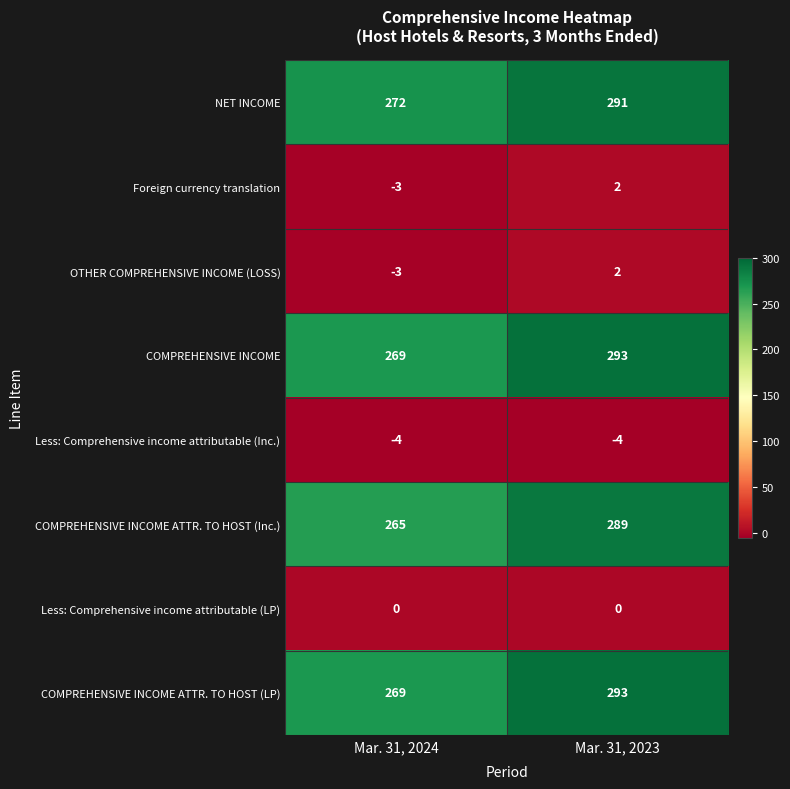

At which category is the sum across all series the highest?

Mar. 31, 2023